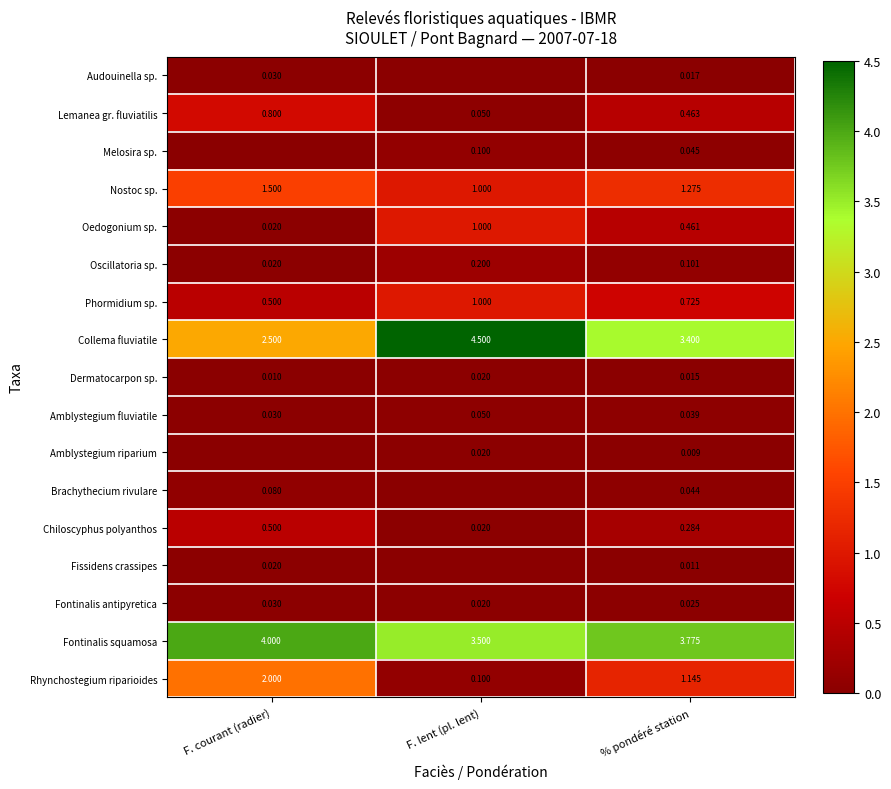

What is the difference between the maximum and minimum values in the Phormidium sp. series?

0.5